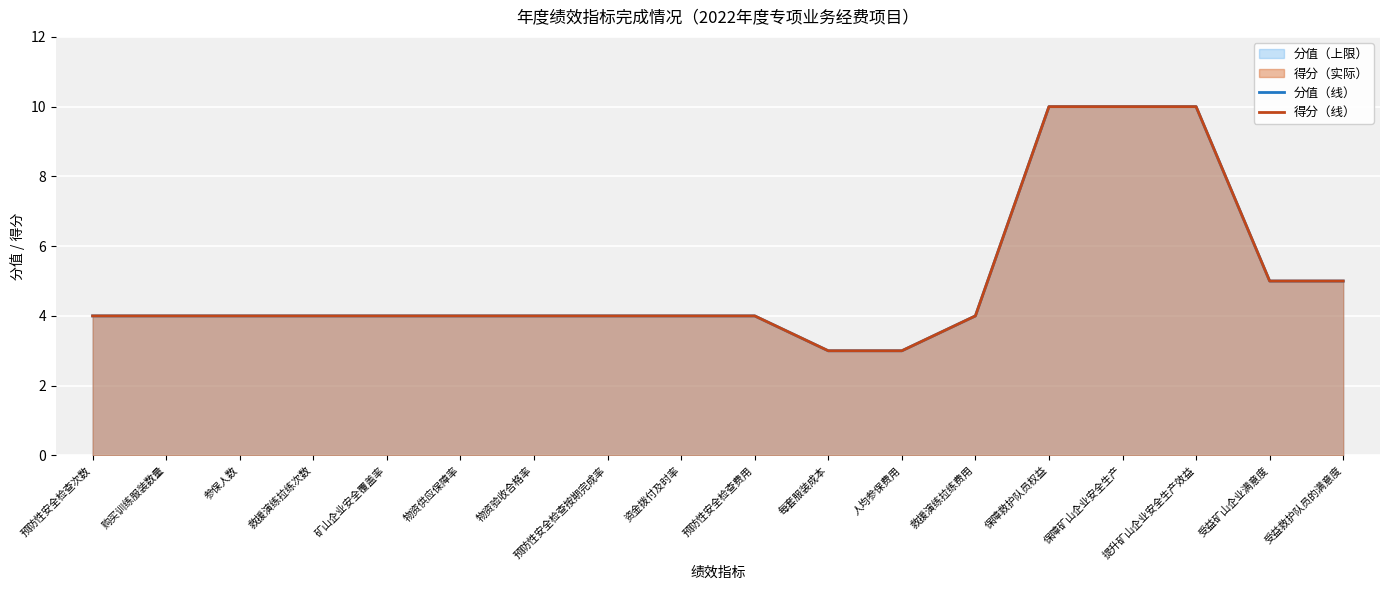

Count the 得分（线） values in the range 4 to 5.

13